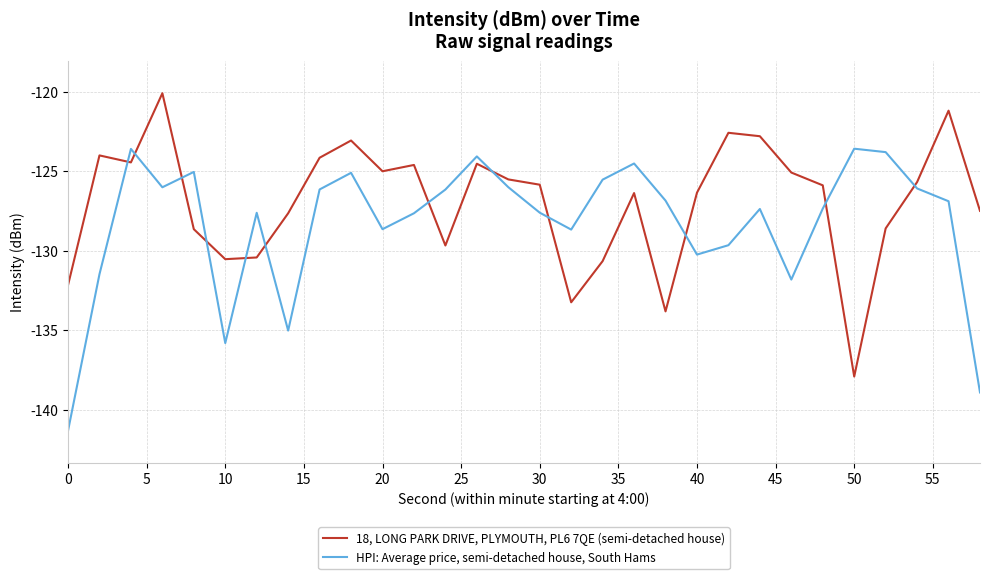

Rank the series by their maximum value, from lowest to highest.

HPI: Average price, semi-detached house, South Hams, 18, LONG PARK DRIVE, PLYMOUTH, PL6 7QE (semi-detached house)